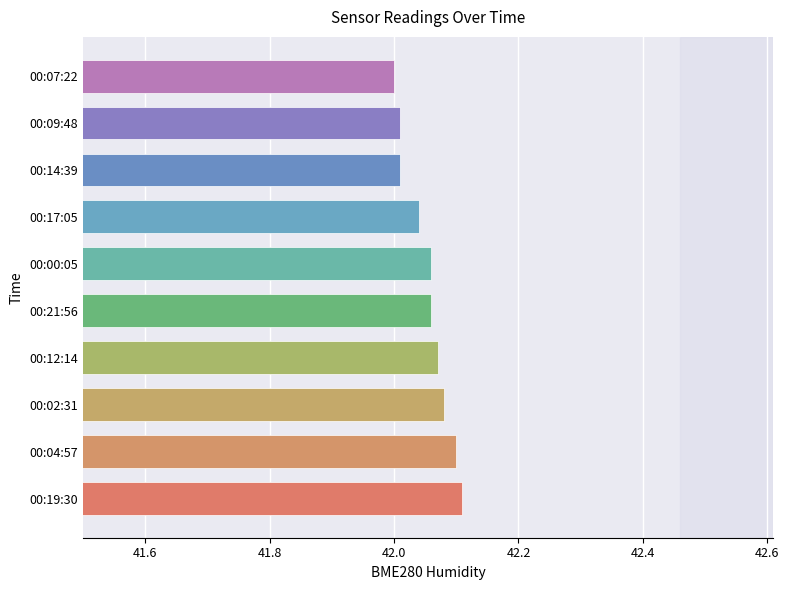

Does the chart contain stacked bars?

No